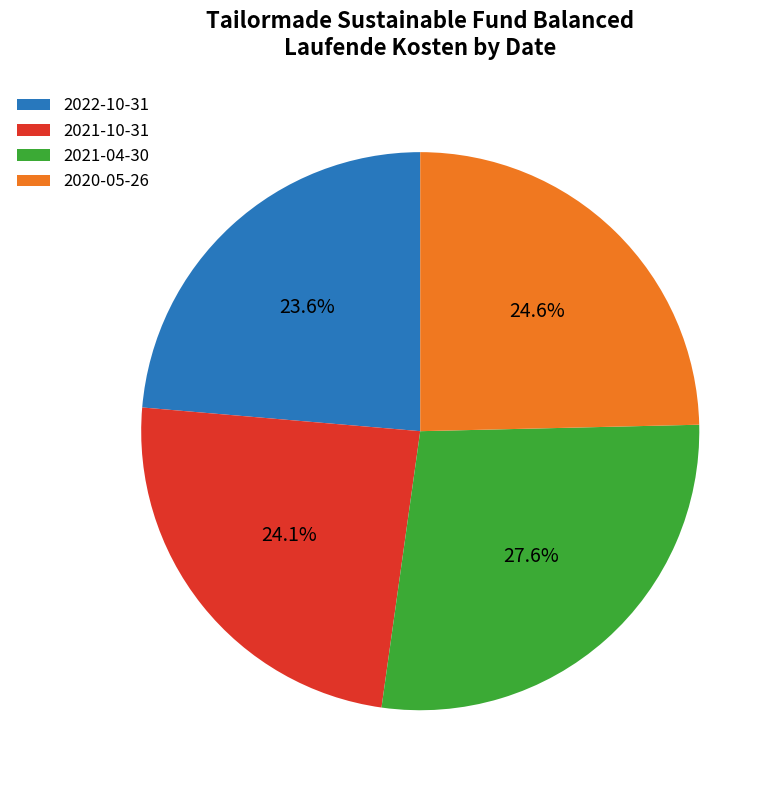

True or false: 2020-05-26 accounts for 33% of the total.

False